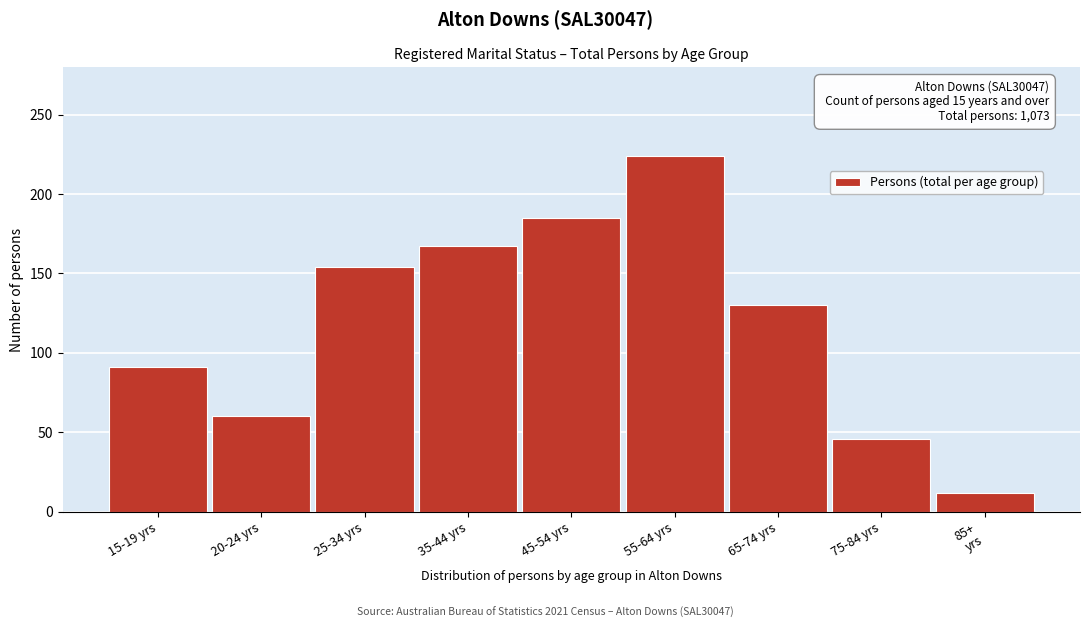

Reading right to left, what are all the values shown in this chart?

12	46	130	224	185	167	154	60	91